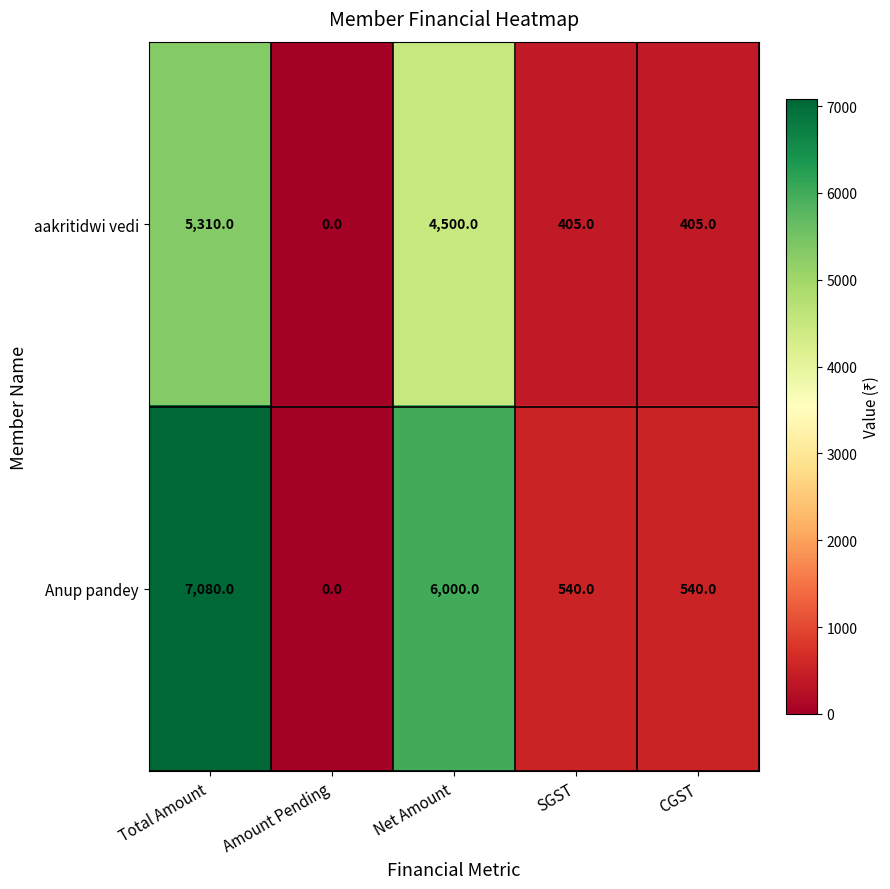

What is the difference between the Anup pandey values at SGST and Amount Pending?

540